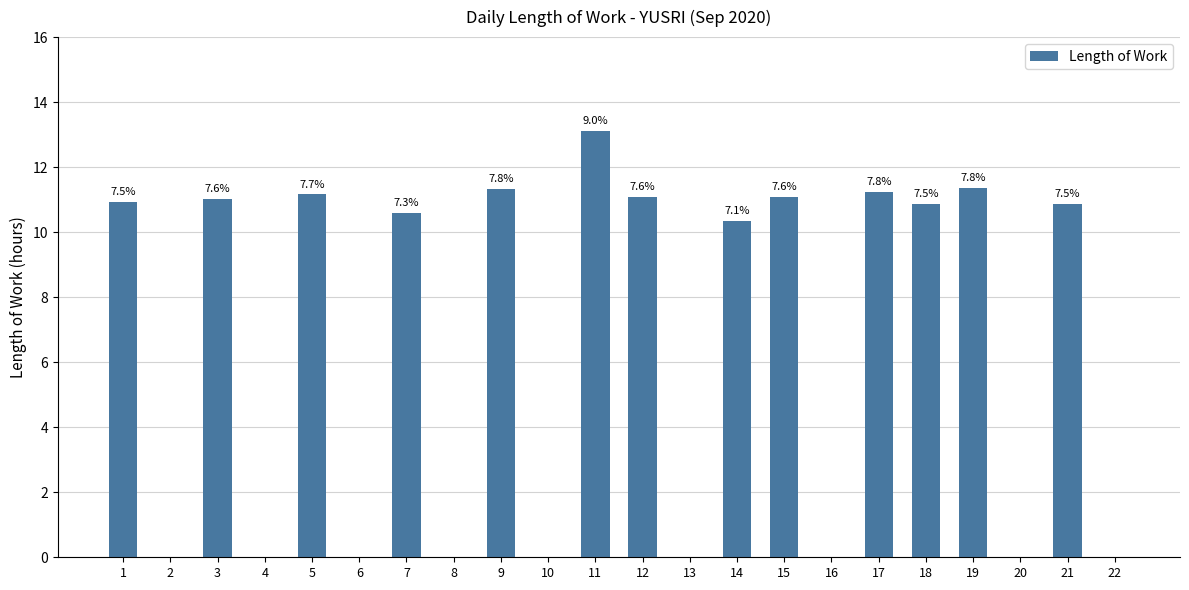

At which label is the value closest to 6?

14